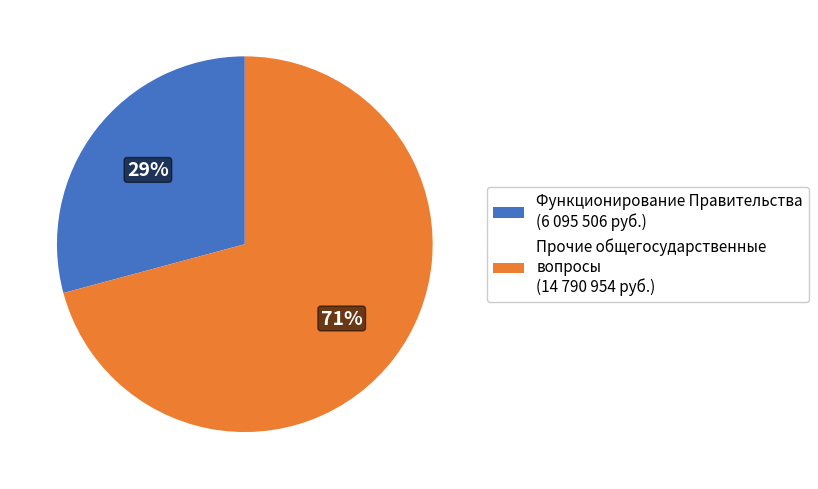

Which slice is the largest?

Прочие общегосударственные вопросы (14 790 954 руб.)